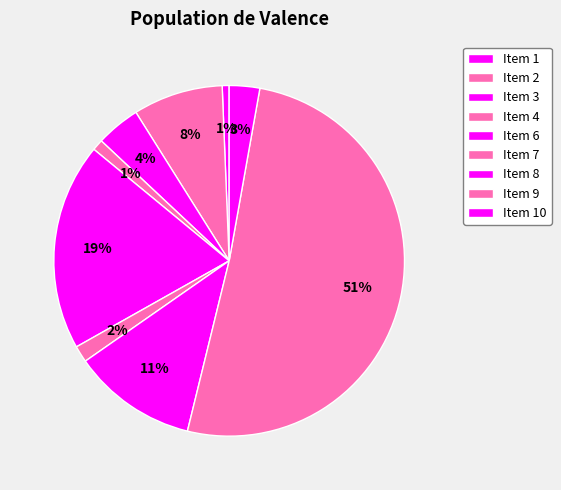

True or false: Item 9 accounts for 51% of the total.

True